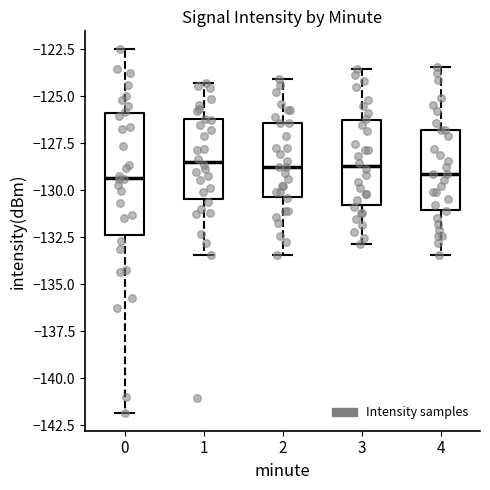

Reading left to right, transcribe this box plot: for each box, give where its median line is, the range the box spans, and where its two whiskers end, as read against the y-axis. The values are not printed on the chart, so give them approximately, as read against the axis.

0: median -129.5, box -132.5 to -126.0, whiskers -142.0 to -122.5
1: median -128.5, box -130.5 to -126.0, whiskers -133.5 to -124.5
2: median -129.0, box -130.5 to -126.5, whiskers -133.5 to -124.0
3: median -128.5, box -131.0 to -126.5, whiskers -133.0 to -123.5
4: median -129.0, box -131.0 to -127.0, whiskers -133.5 to -123.5